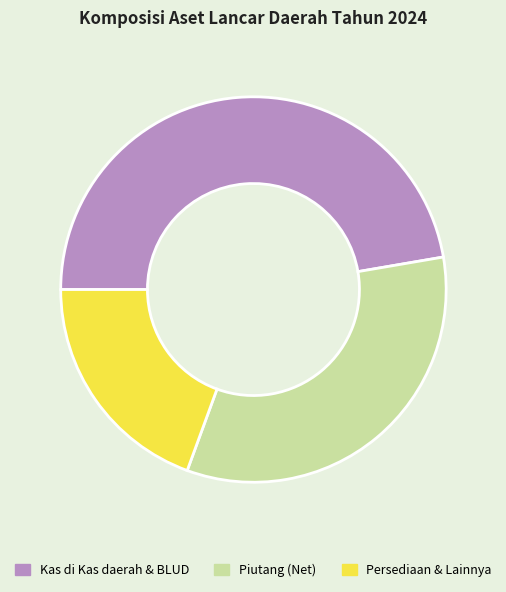

Count the number of slices in the pie.

3